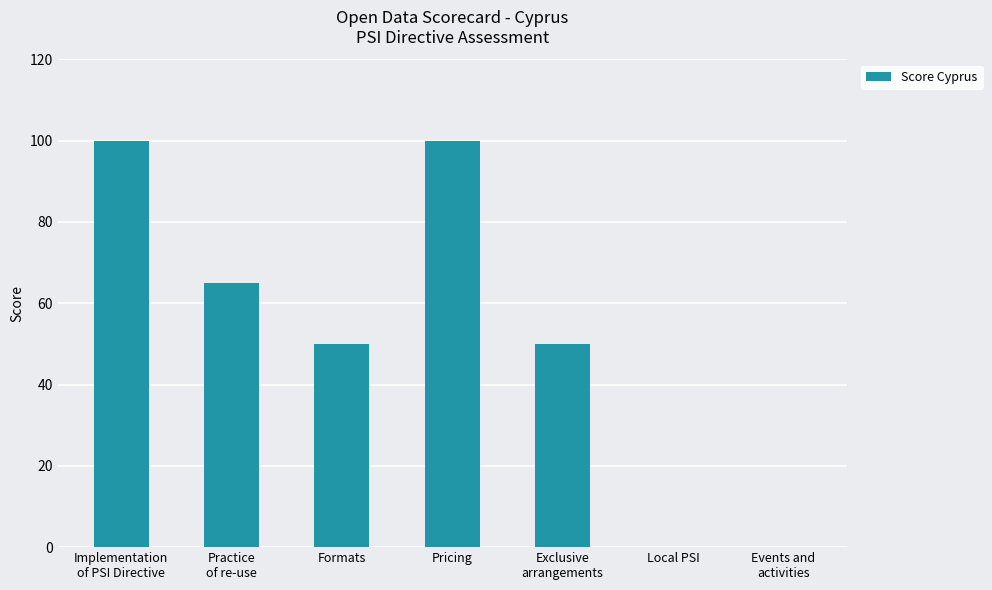

The value at Local PSI is 0. True or false?

True